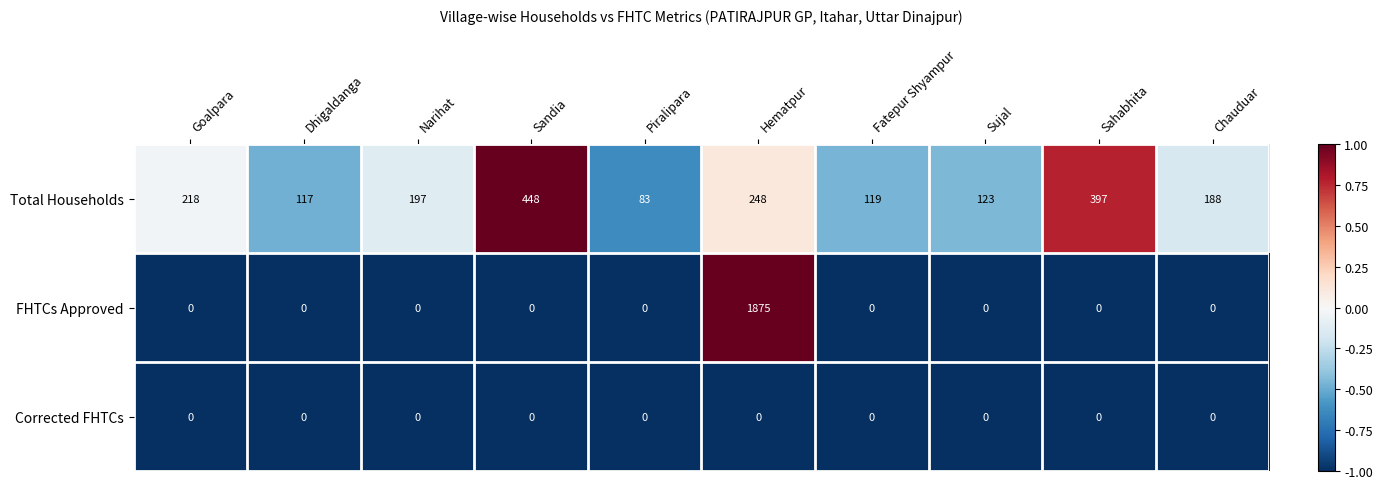

How many data points does each series have?

10